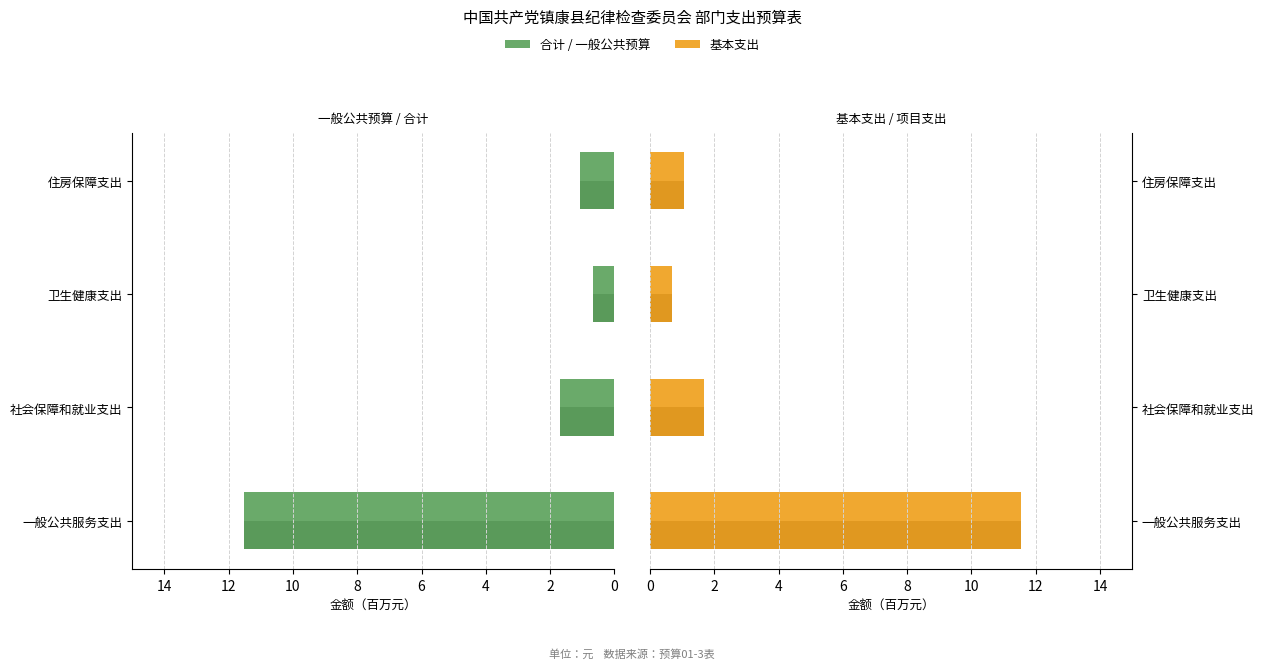

The value of 合计 at 卫生健康支出 is 1.0. True or false?

False